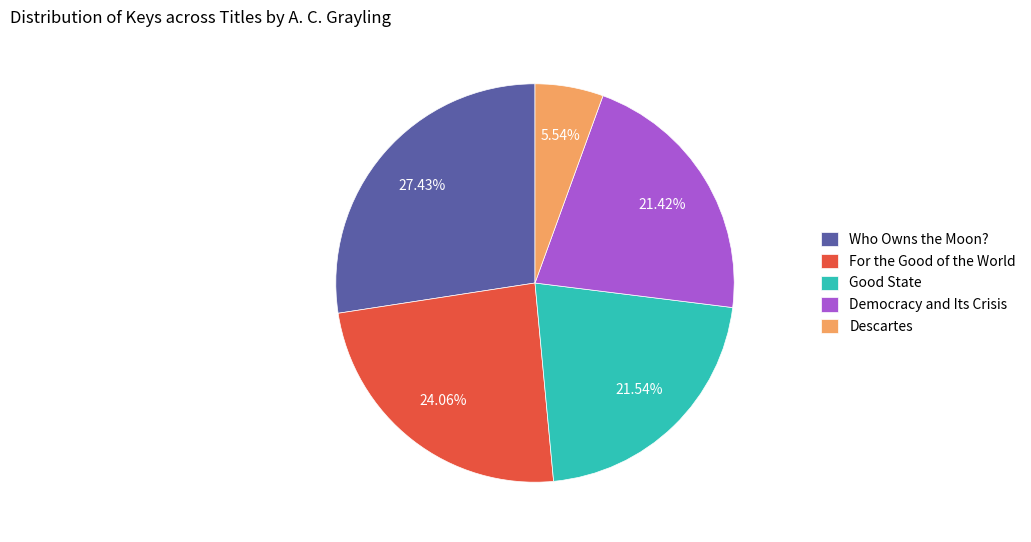

Combined, what portion of the pie is Good State and Who Owns the Moon??

49.0%